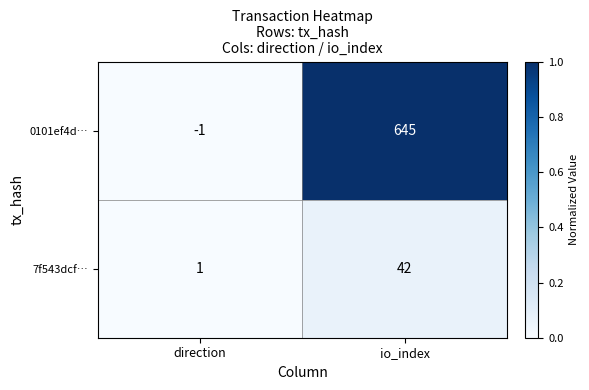

Reading left to right, extract all data points from this chart.

0101ef4d…: -1	645
7f543dcf…: 1	42